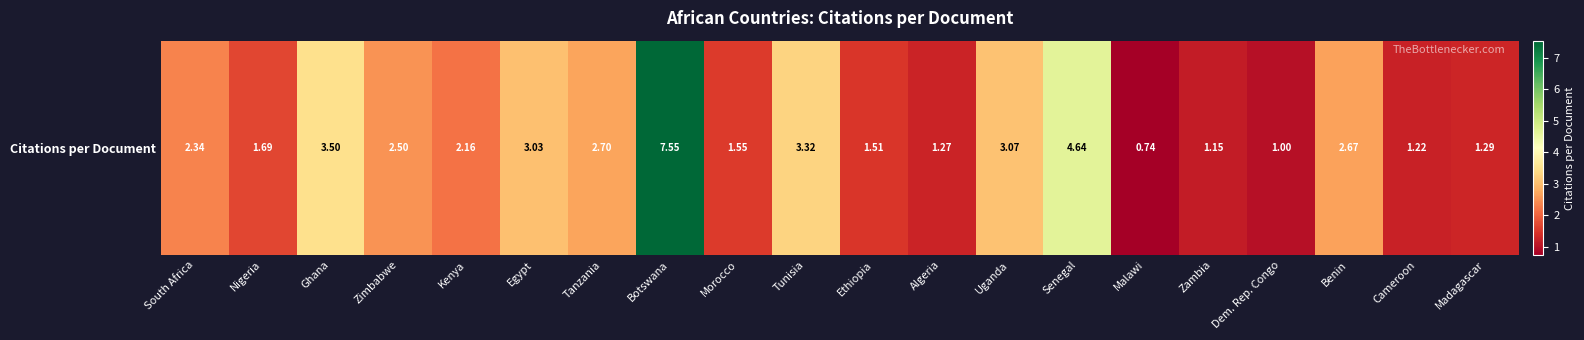

The value at South Africa is 4.1. True or false?

False